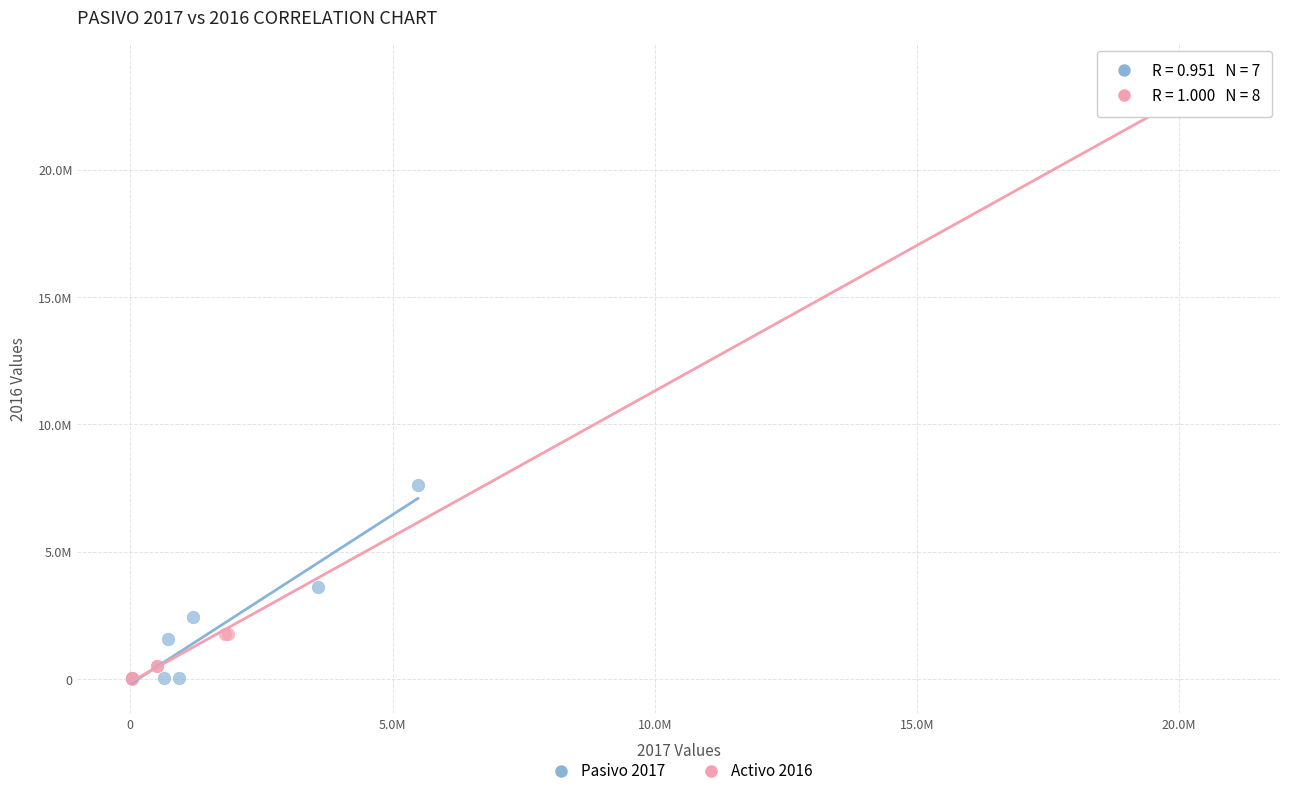

Which series contains the highest Y value?

Activo 2016